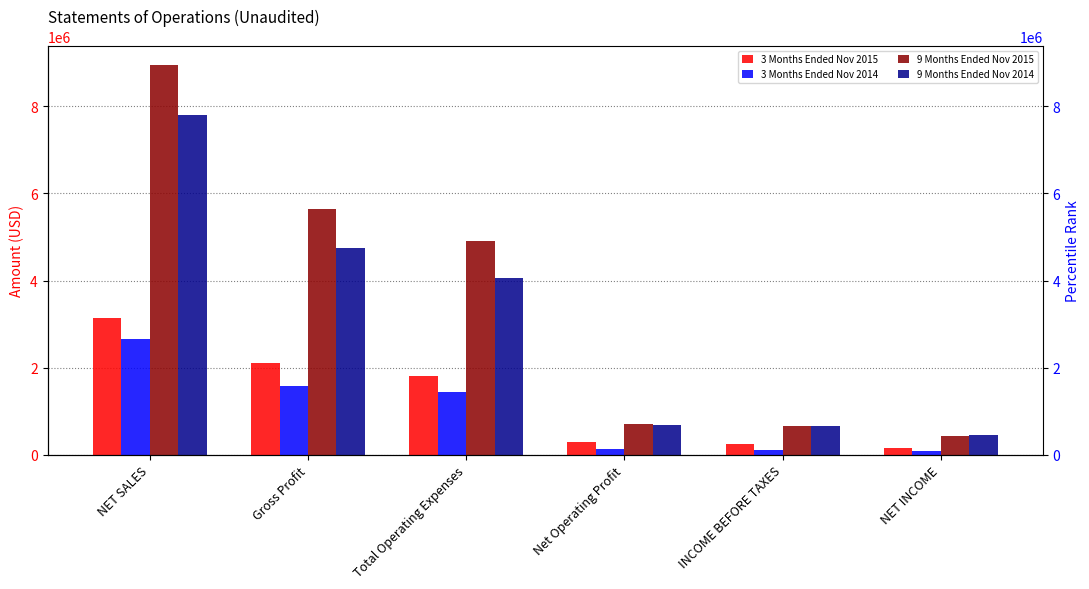

What is the value of the 3 Months Ended Nov 2015 bar at the 1st from the left?

3144954